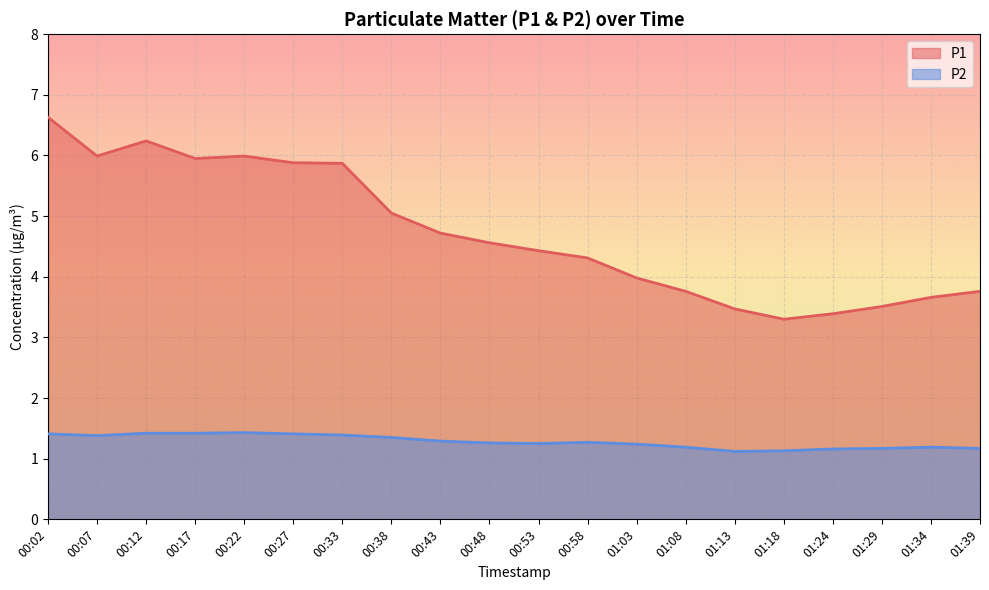

True or false: P2 has a value of 1.4 at 00:22.

True